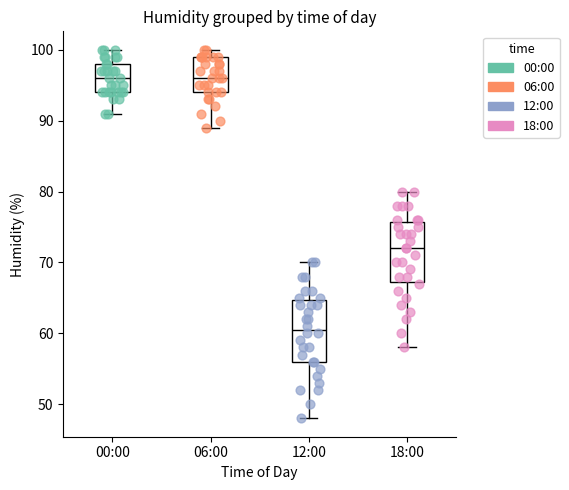

Where is the upper edge of the box for 12:00 on the y-axis? The values are not printed on the chart, so give them approximately, as read against the axis.

65